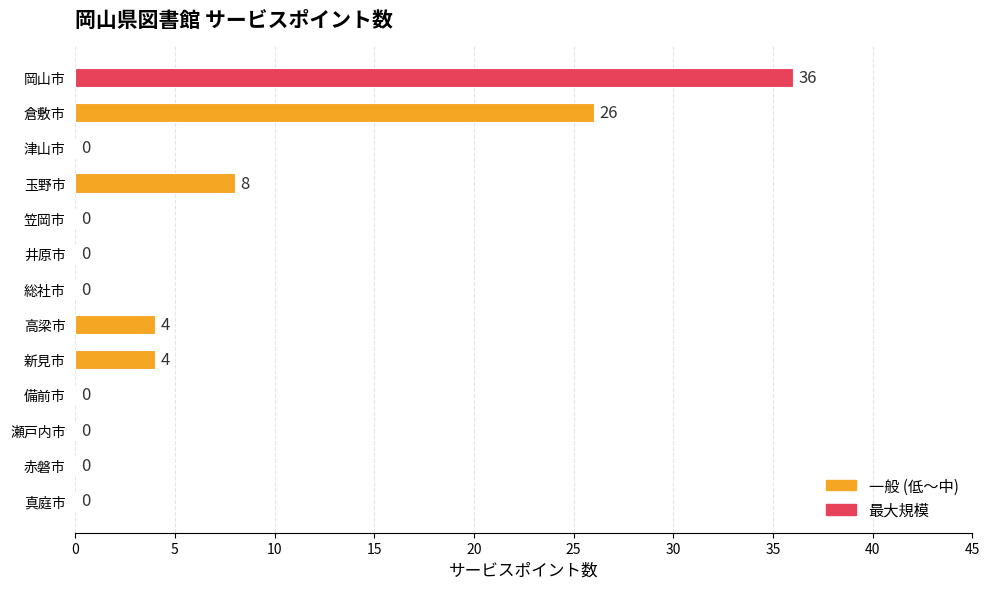

What is the greatest value displayed?

36